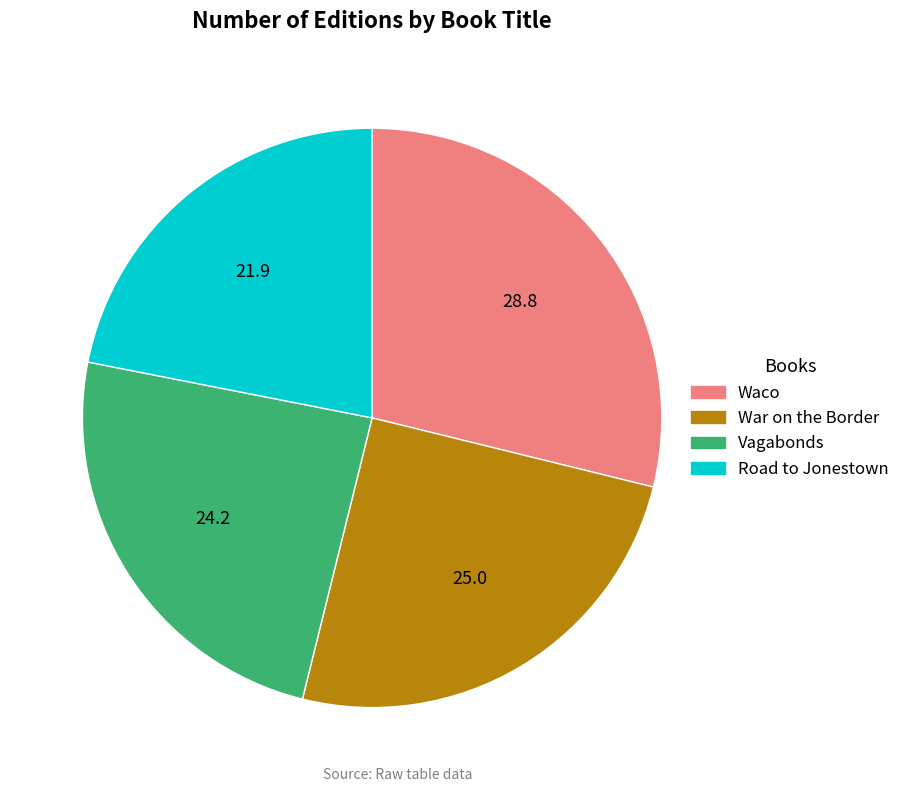

Is the sum of Waco and Road to Jonestown greater than half?

Yes